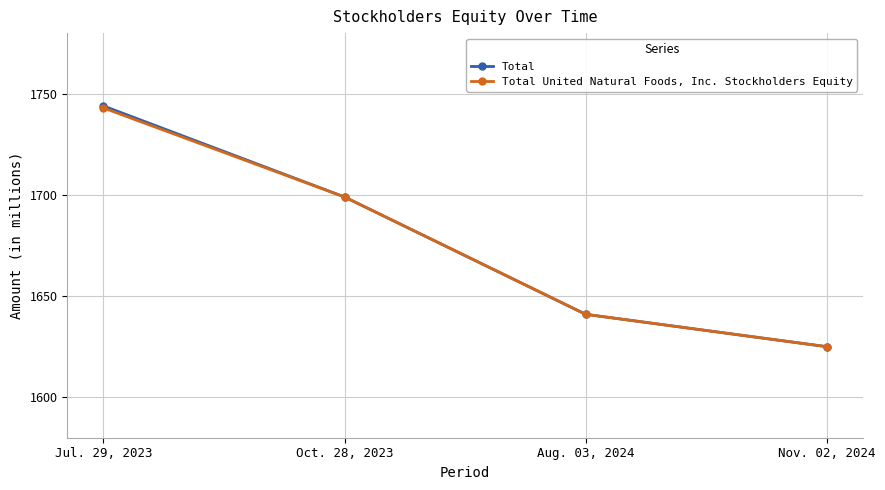

How many values in the Total series are below 1699?

2